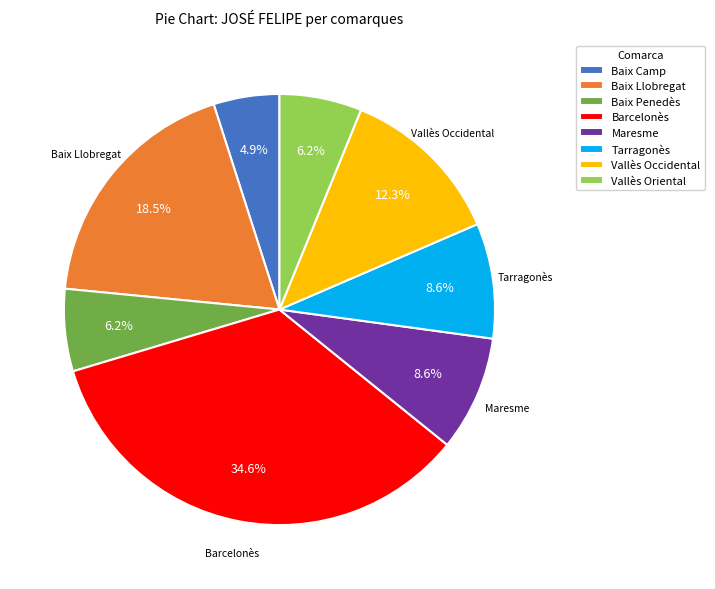

What percentage is the Baix Penedès slice, to the nearest percent?

6%